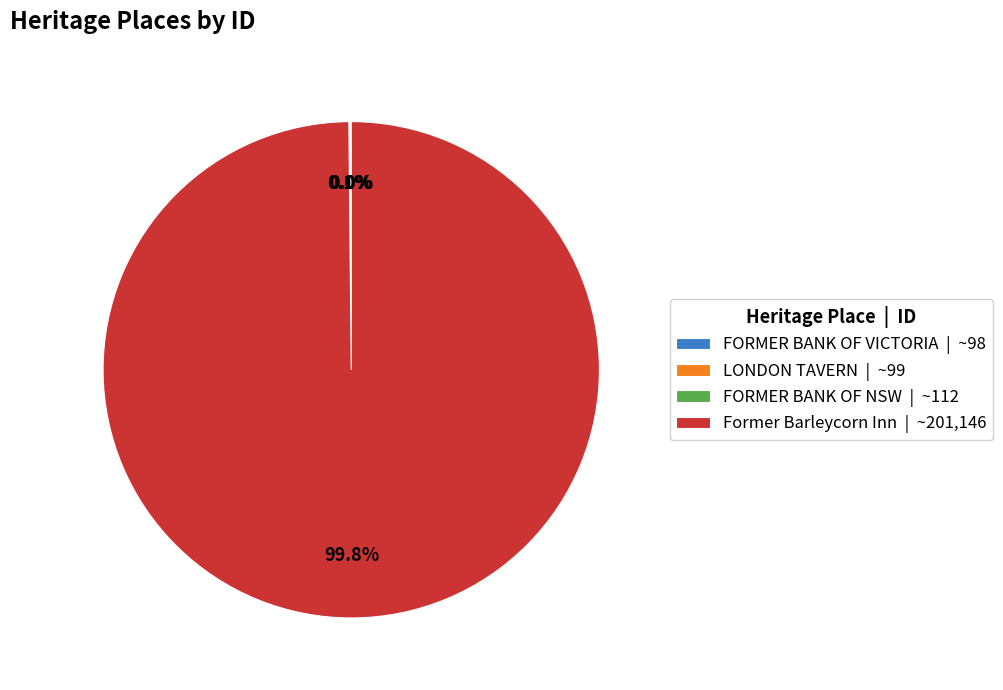

Is Former Barleycorn Inn | ~201,146 the majority of the pie?

Yes